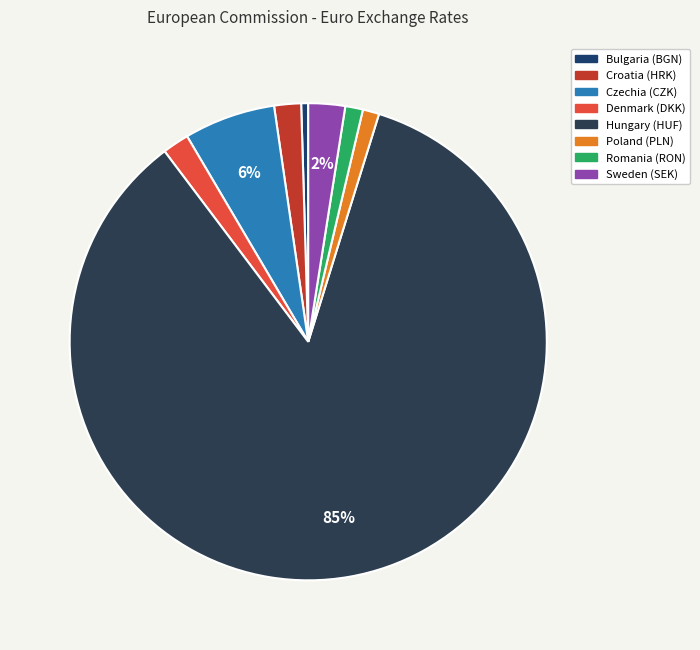

How many segments does this pie chart have?

8